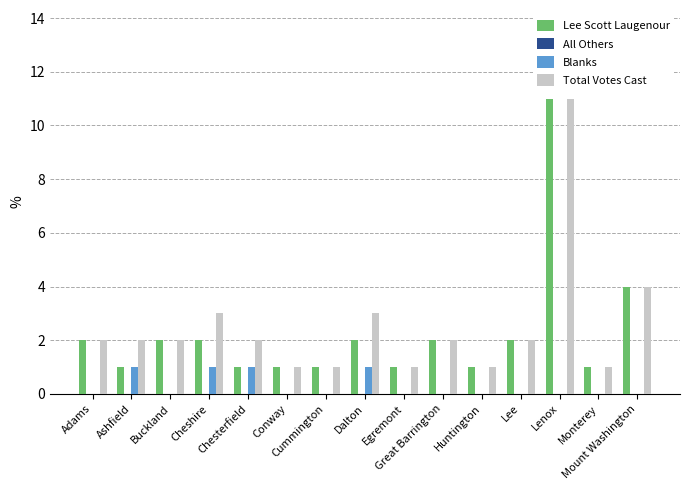

What is the sum of all Total Votes Cast values?

38